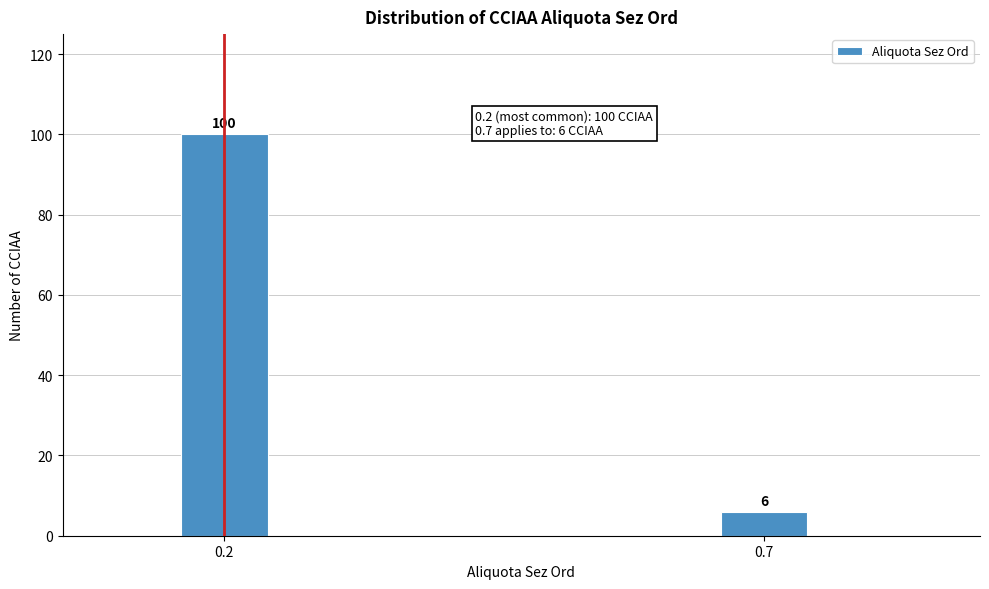

Reading left to right, what are all the values shown in this chart?

0.2=100	0.7=6